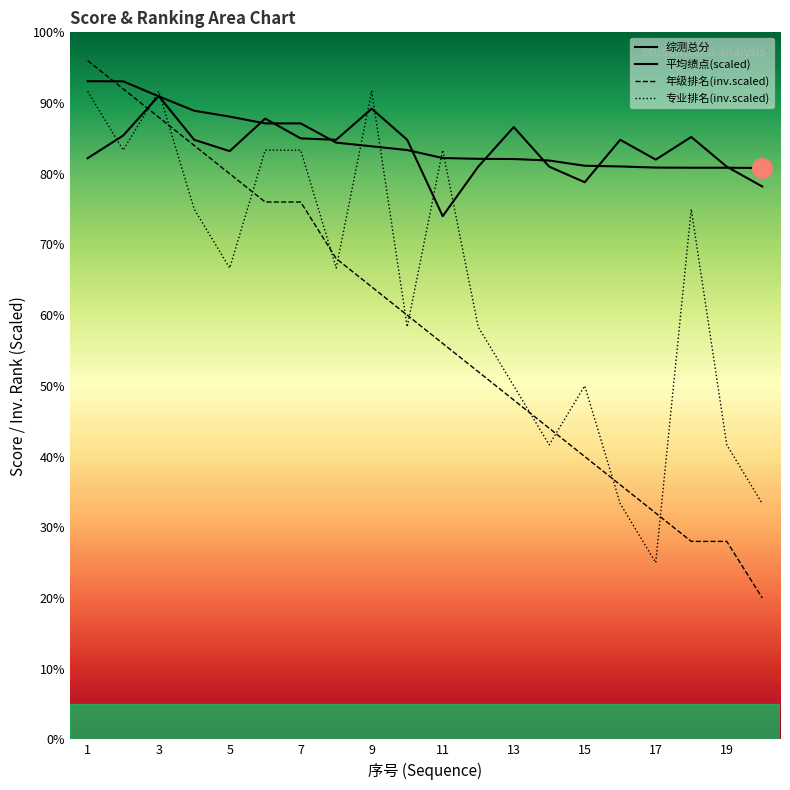

Is it true that 年级排名 equals 68.0 at 8?

True